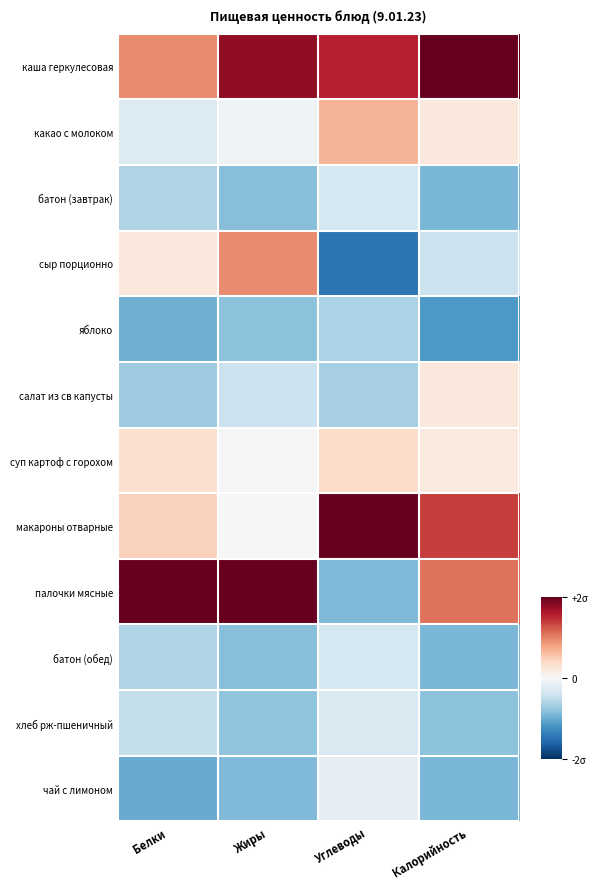

Which series has the largest range (max minus min)?

палочки мясные